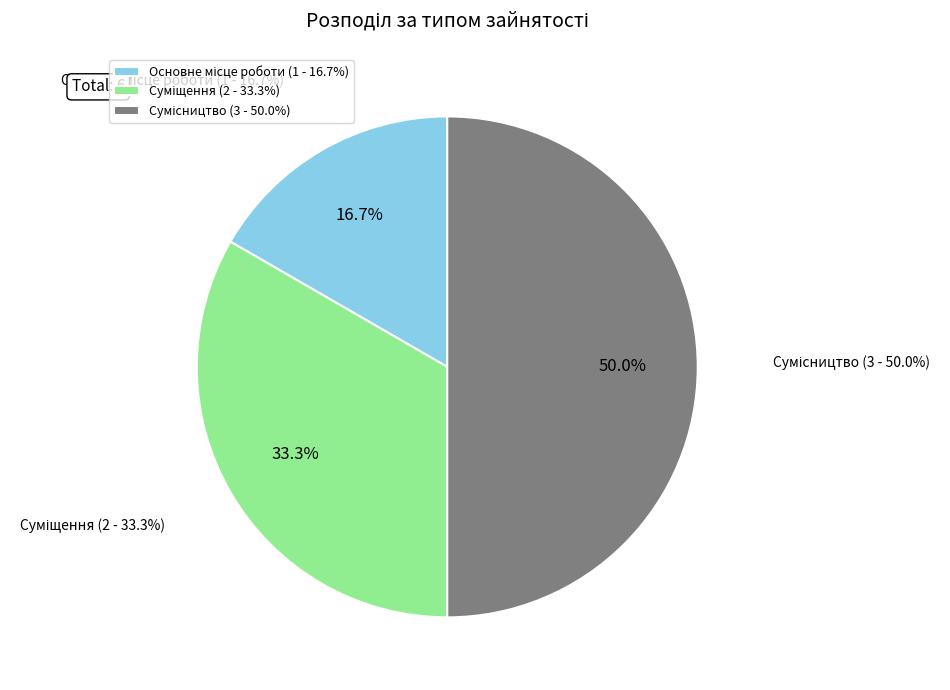

Count the number of slices in the pie.

3